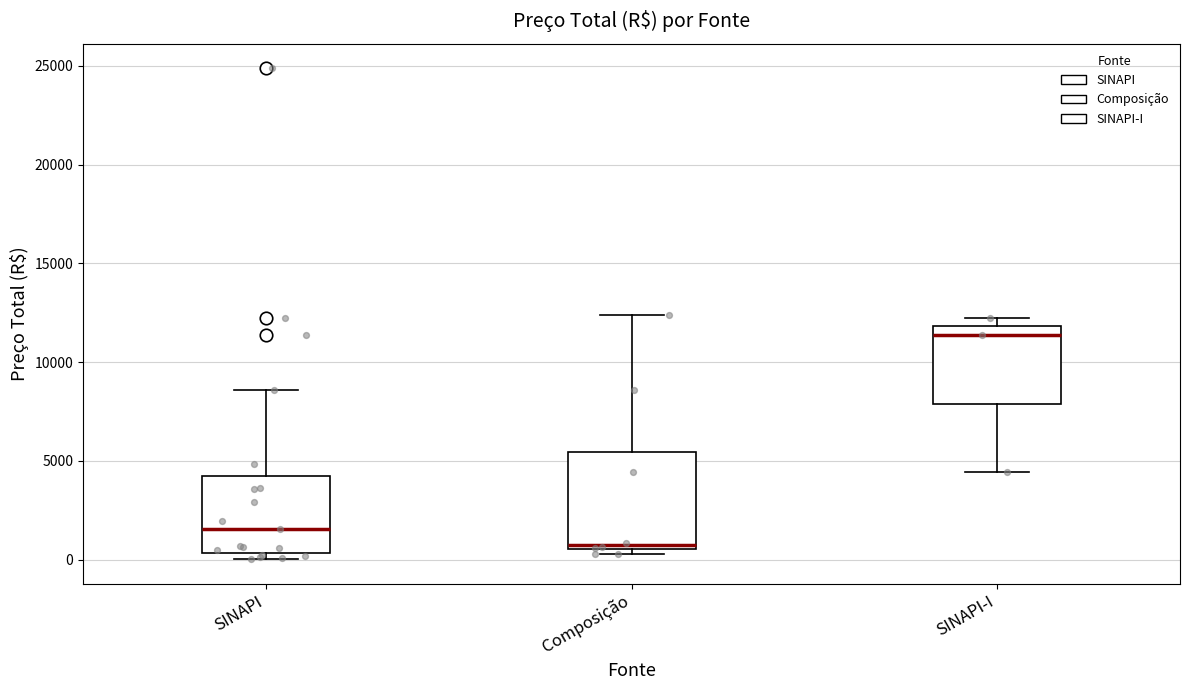

Where is the lower edge of the box for Composição on the y-axis? The values are not printed on the chart, so give them approximately, as read against the axis.

500